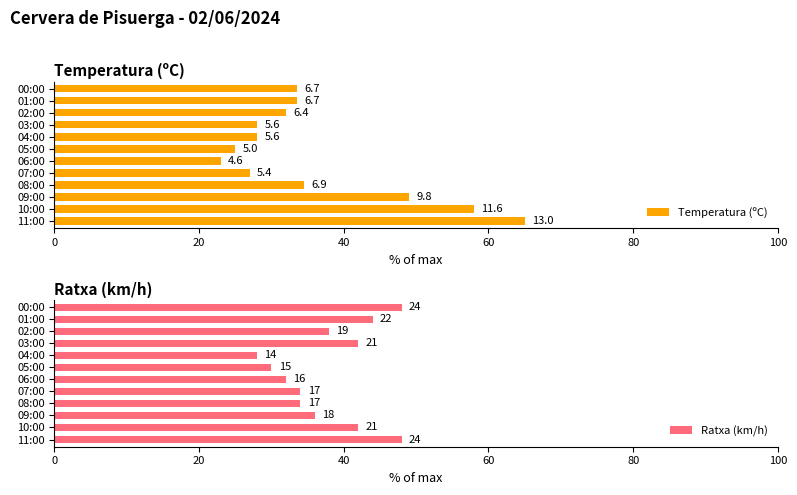

Rank the series by their average value, from lowest to highest.

Temperatura (ºC), Ratxa (km/h)